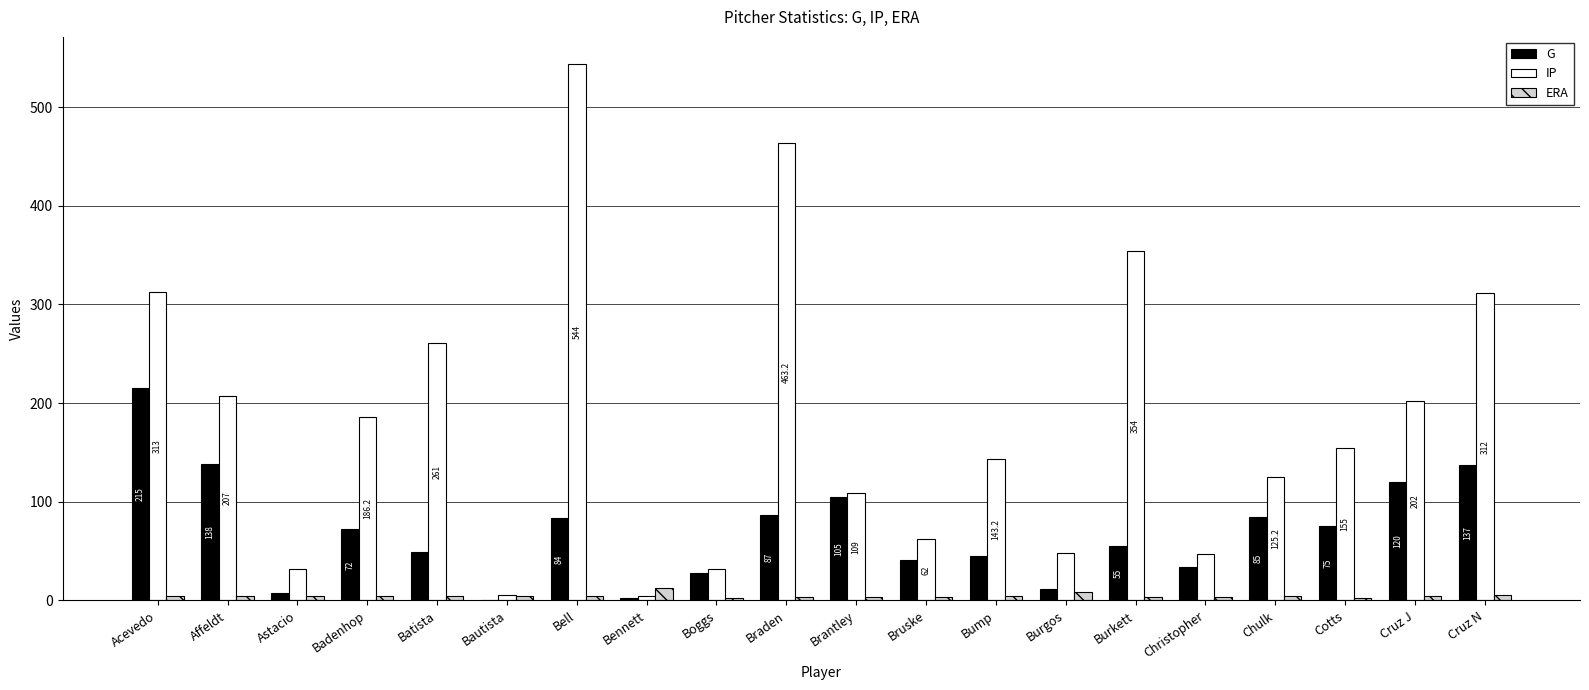

What is the sum of all G values?

1394.0